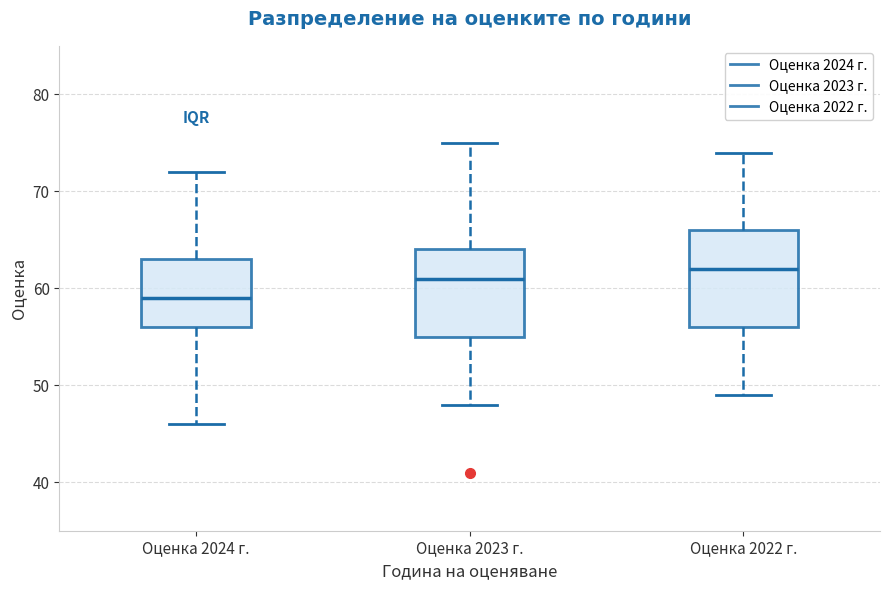

Reading left to right, transcribe this box plot: for each box, give where its median line is, the range the box spans, and where its two whiskers end, as read against the y-axis. The values are not printed on the chart, so give them approximately, as read against the axis.

Оценка 2024 г.: median 59, box 56 to 63, whiskers 46 to 72
Оценка 2023 г.: median 61, box 55 to 64, whiskers 48 to 75
Оценка 2022 г.: median 62, box 56 to 66, whiskers 49 to 74